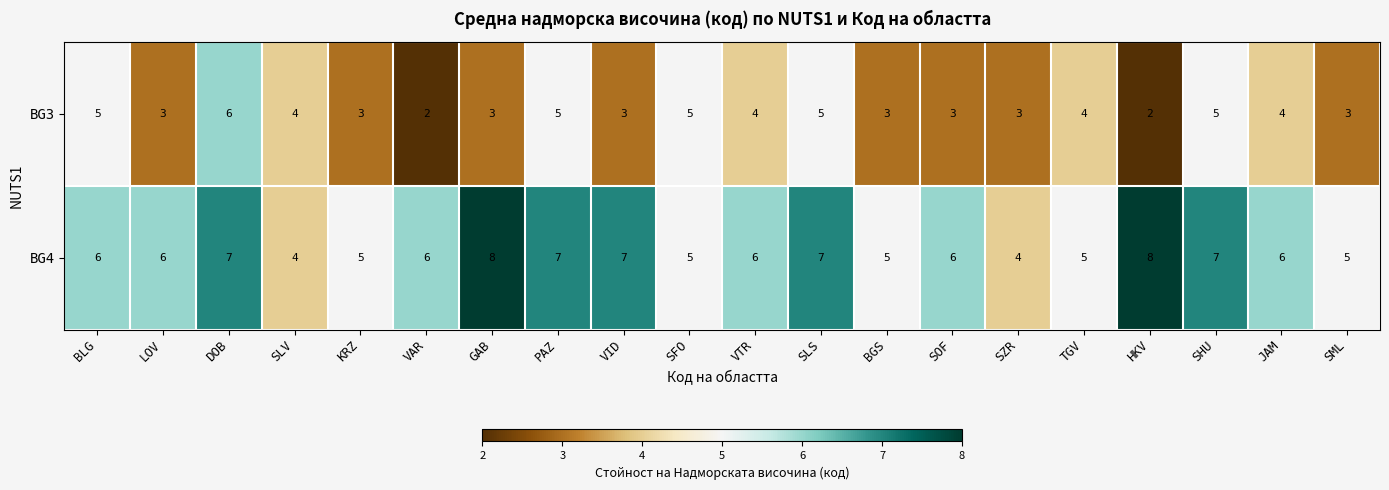

Rank the series at KRZ from lowest to highest value.

BG3, BG4